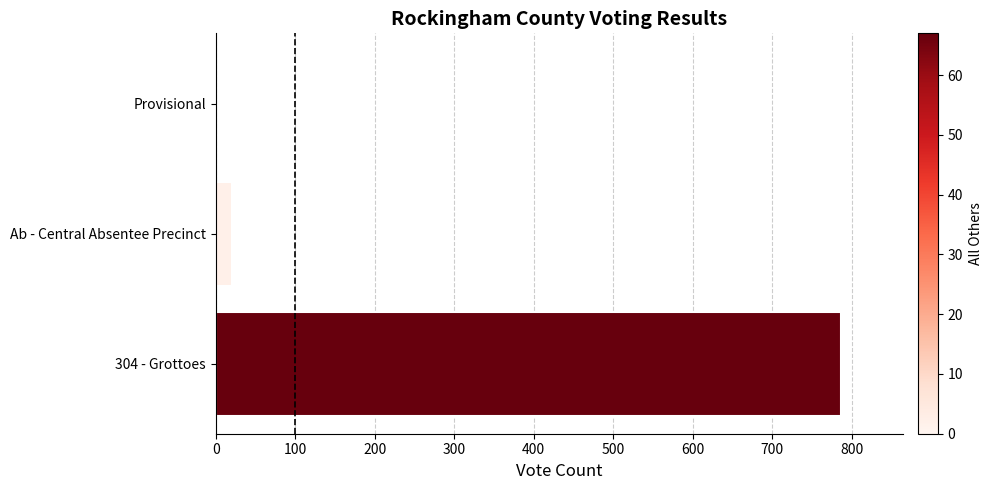

What is the sum of all values?

807